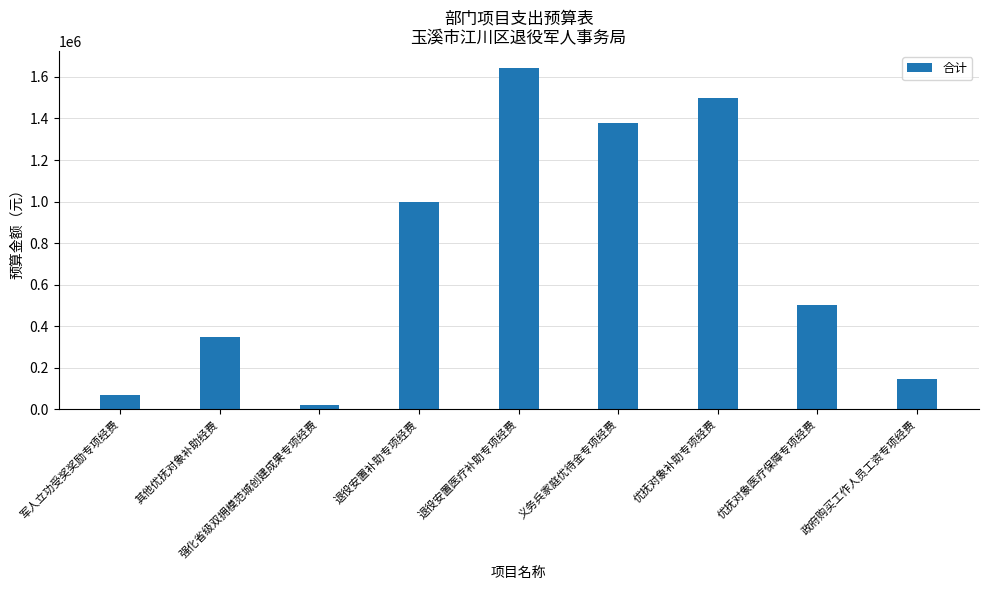

Which label corresponds to the largest value in the chart?

退役安置医疗补助专项经费